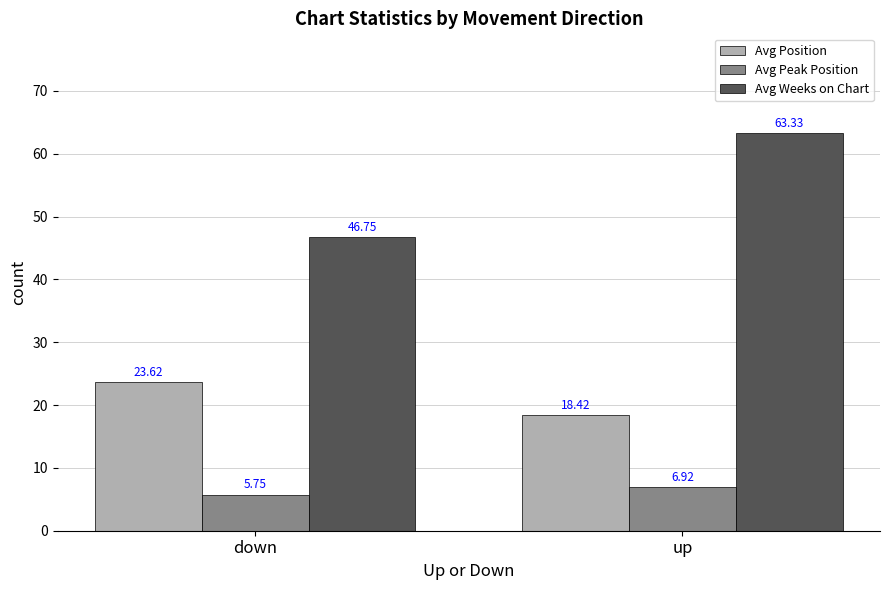

What is the sum of all Avg Peak Position values?

12.7